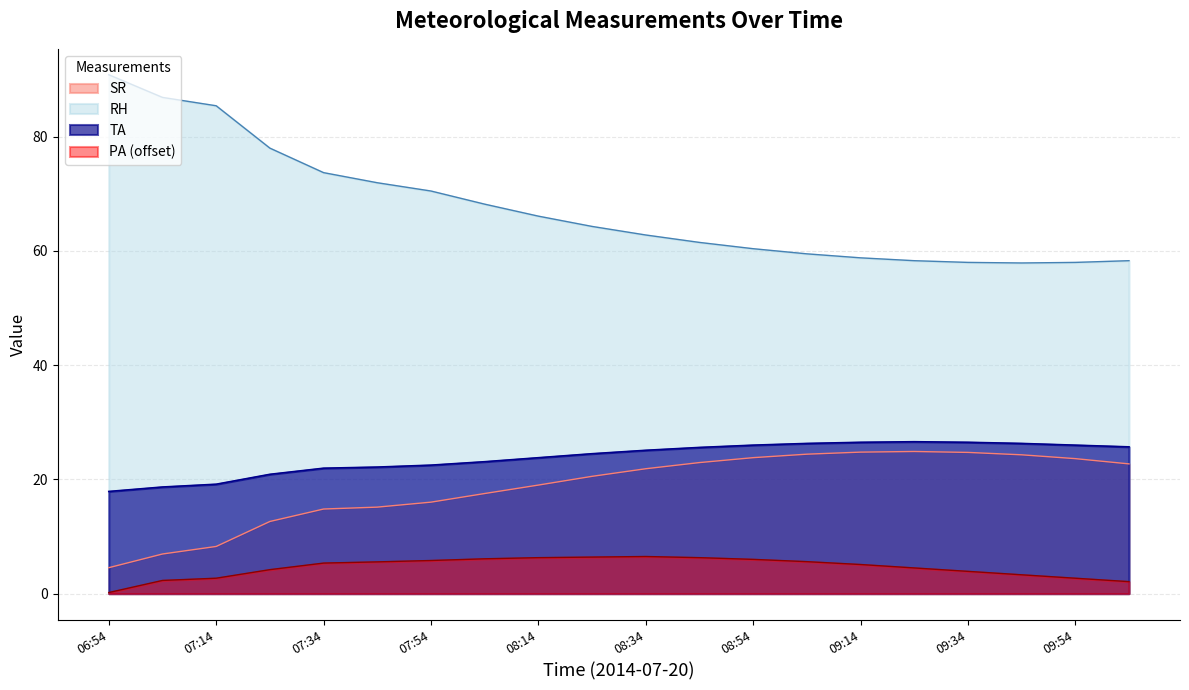

True or false: PA and SR cross at least once.

False